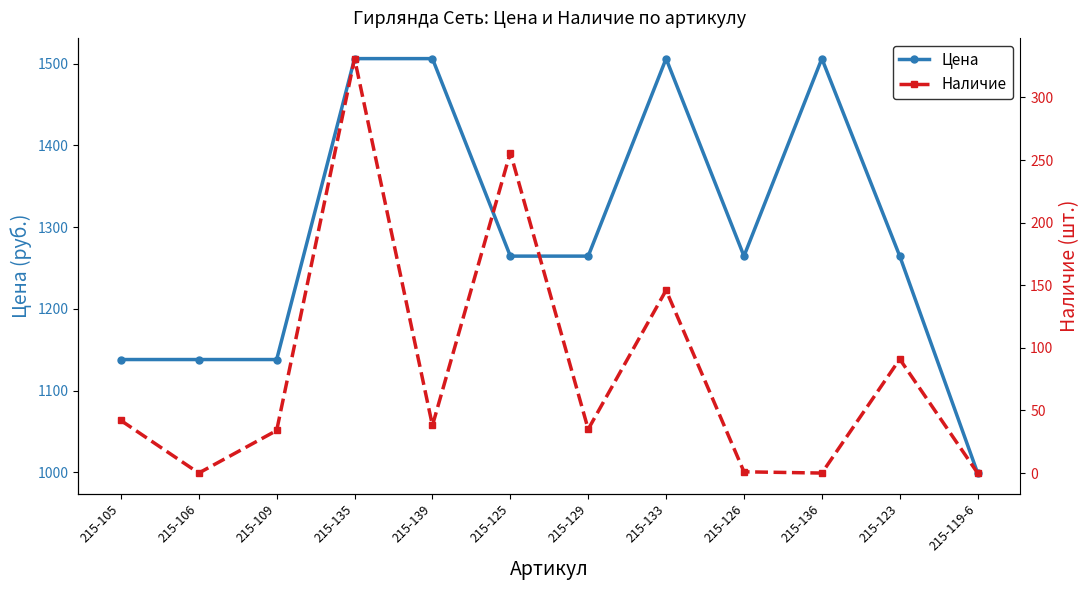

Reading right to left, what are all the values shown in this chart?

Цена: 215-119-6=999.0	215-123=1264.6	215-136=1506.3	215-126=1264.6	215-133=1506.3	215-129=1264.6	215-125=1264.6	215-139=1506.3	215-135=1506.3	215-109=1138.0	215-106=1138.0	215-105=1138.0
Наличие: 215-119-6=0.0	215-123=91.0	215-136=0.0	215-126=1.0	215-133=146.0	215-129=35.0	215-125=256.0	215-139=38.0	215-135=331.0	215-109=34.0	215-106=0.0	215-105=42.0